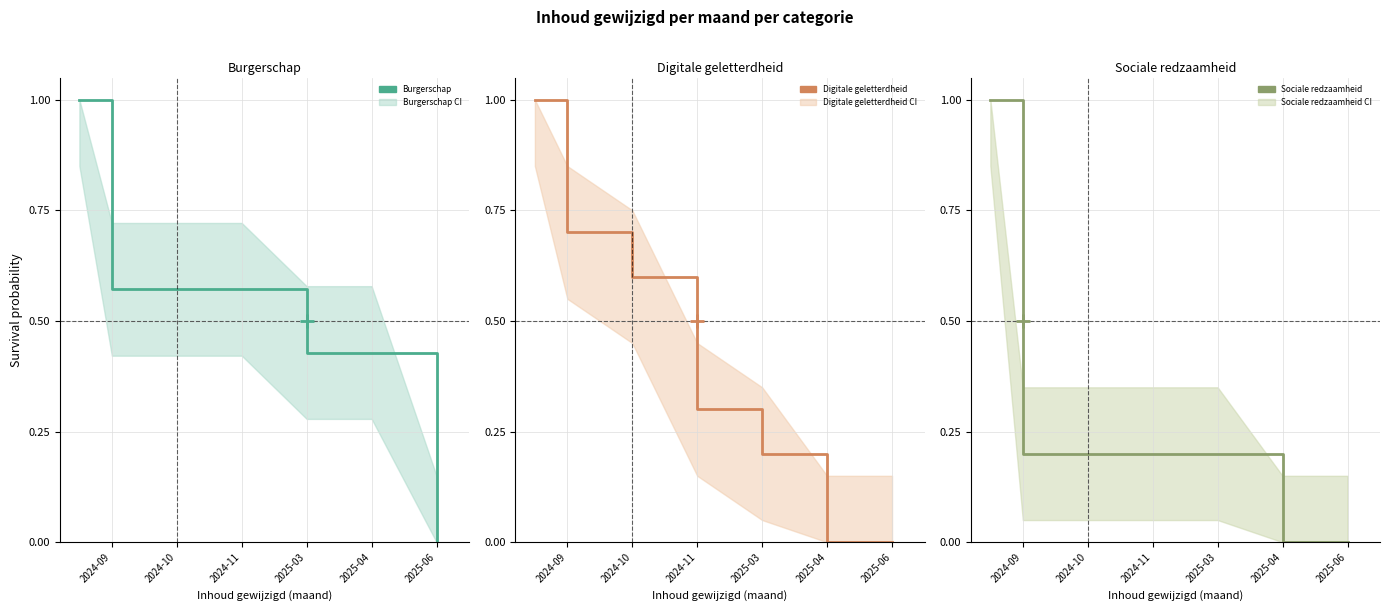

What is the label of the 2nd point from the left?

2024-09